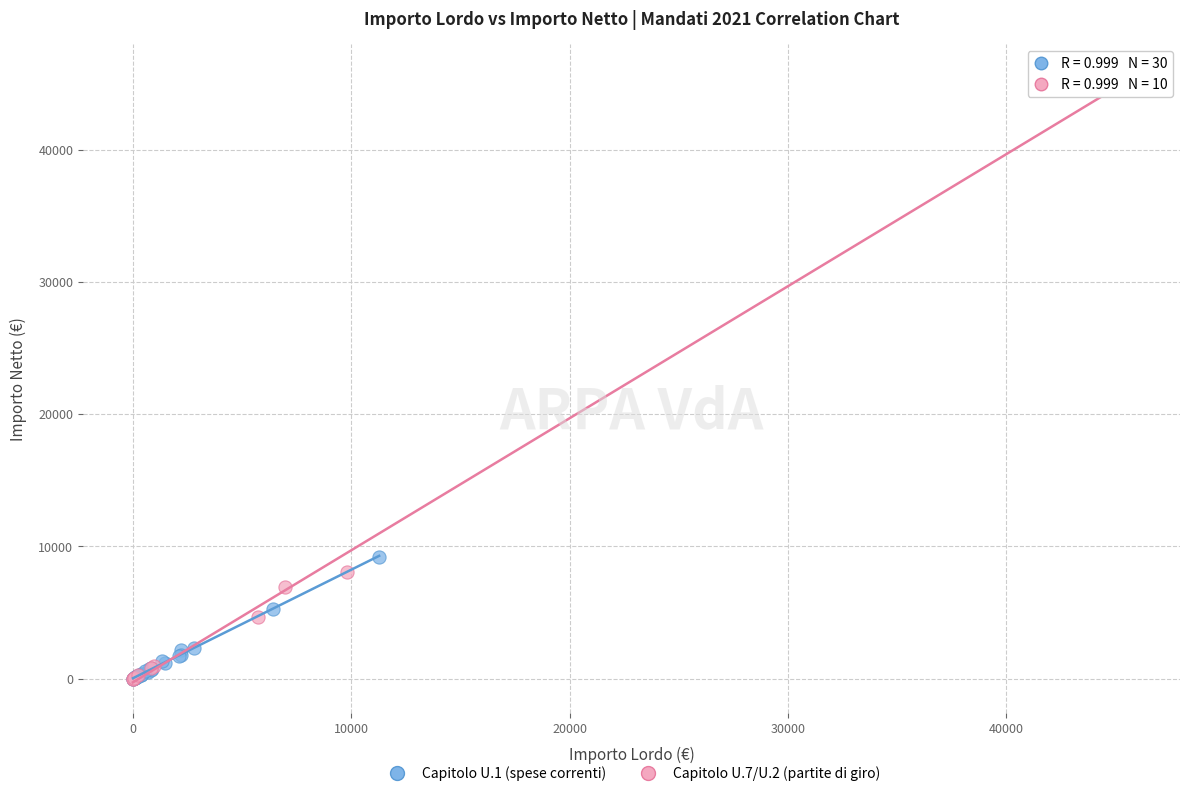

Which series contains the highest Y value?

Capitolo U.7/U.2 (partite di giro)